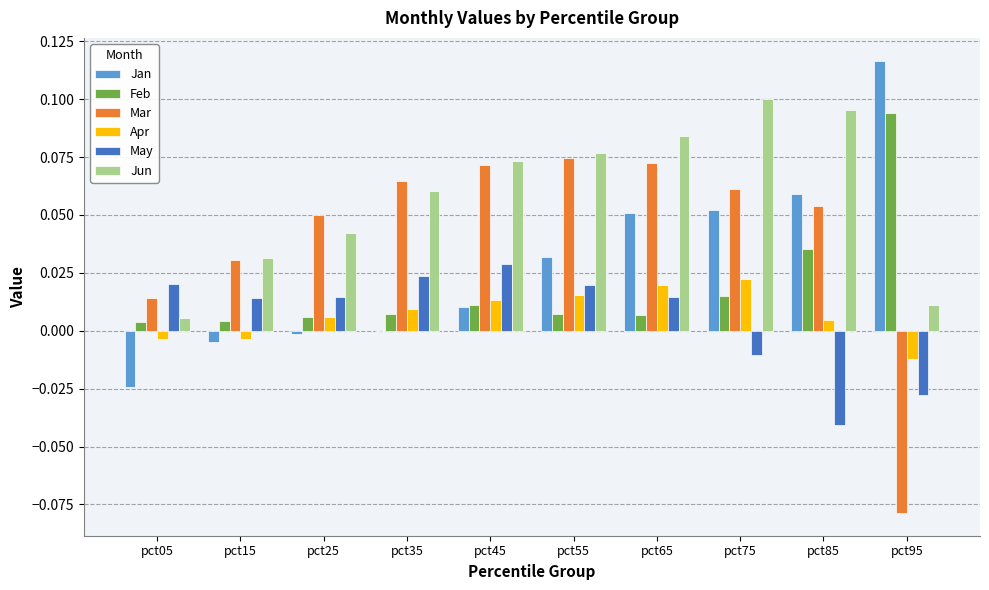

The value of Jun at pct65 is 0.1. True or false?

True